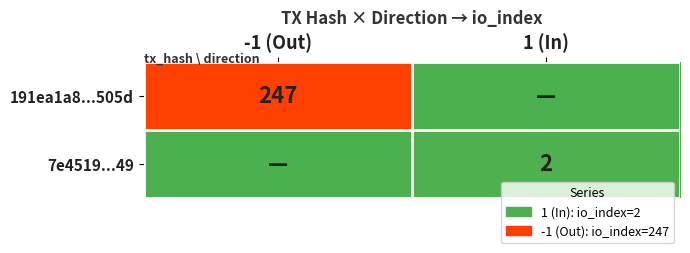

The 7e4519...49 series shows 2 at 1 (In). True or false?

True